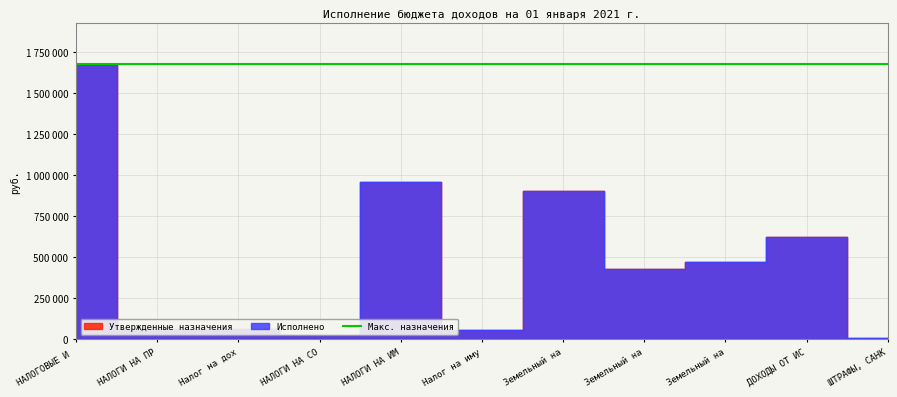

True or false: Утвержденные назначения and Исполнено intersect in this chart.

False